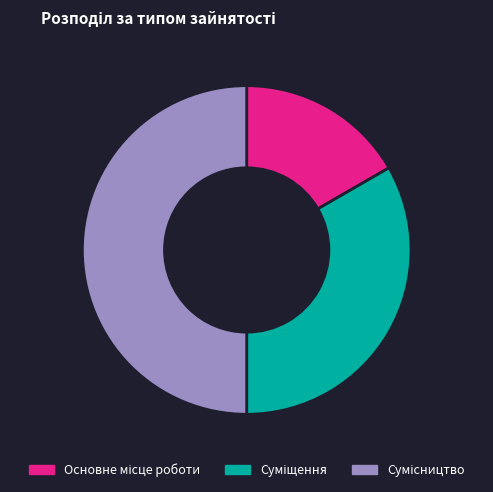

Does Основне місце роботи represent more than half of the total?

No